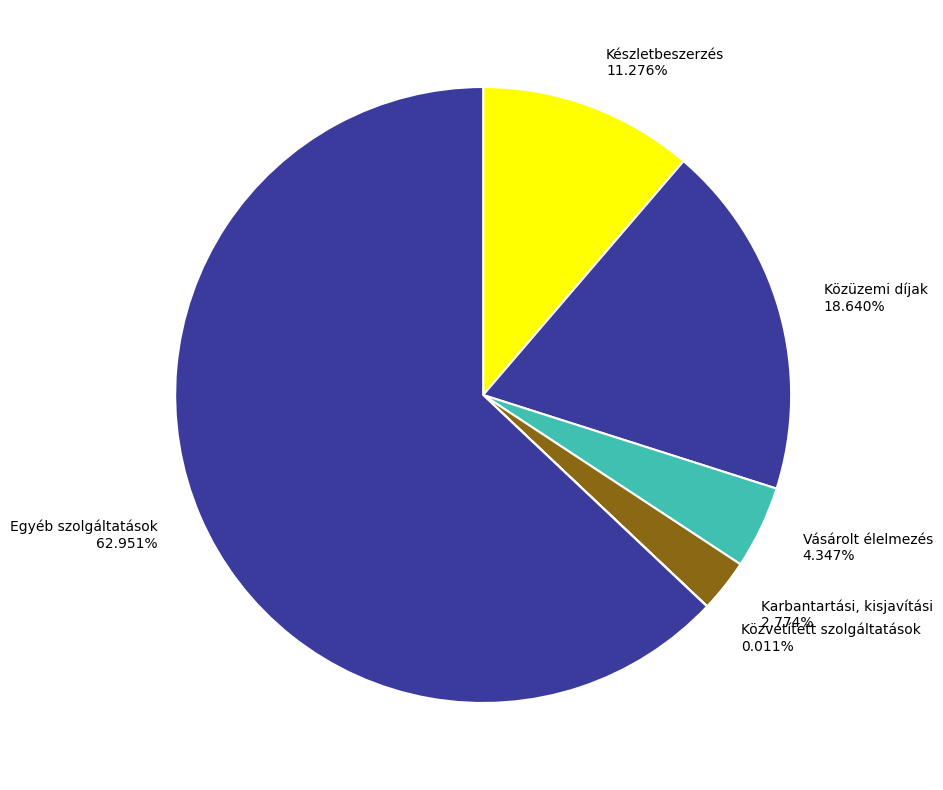

Is Vásárolt élelmezés the majority of the pie?

No